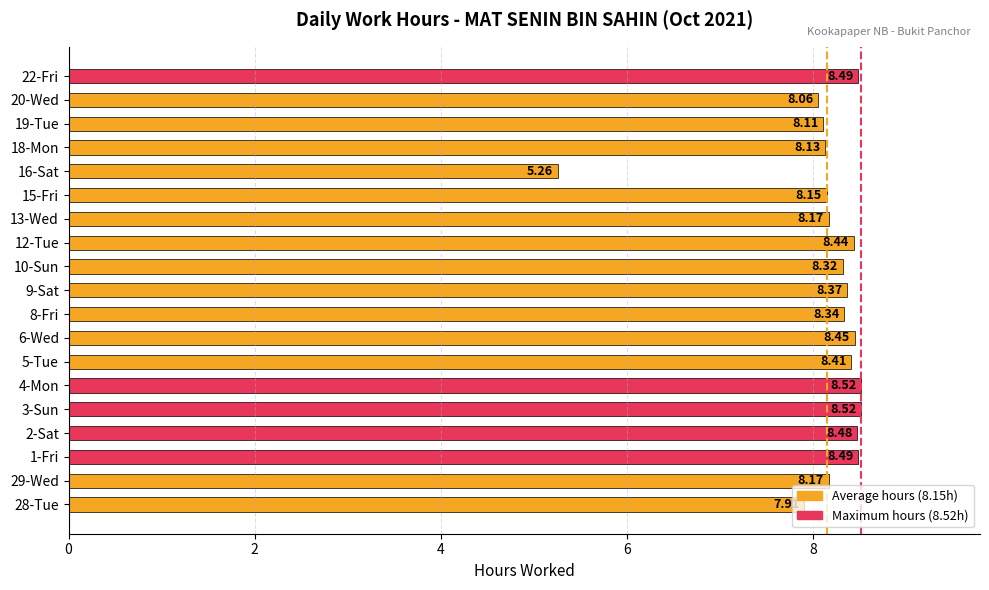

What is the average value?

8.1